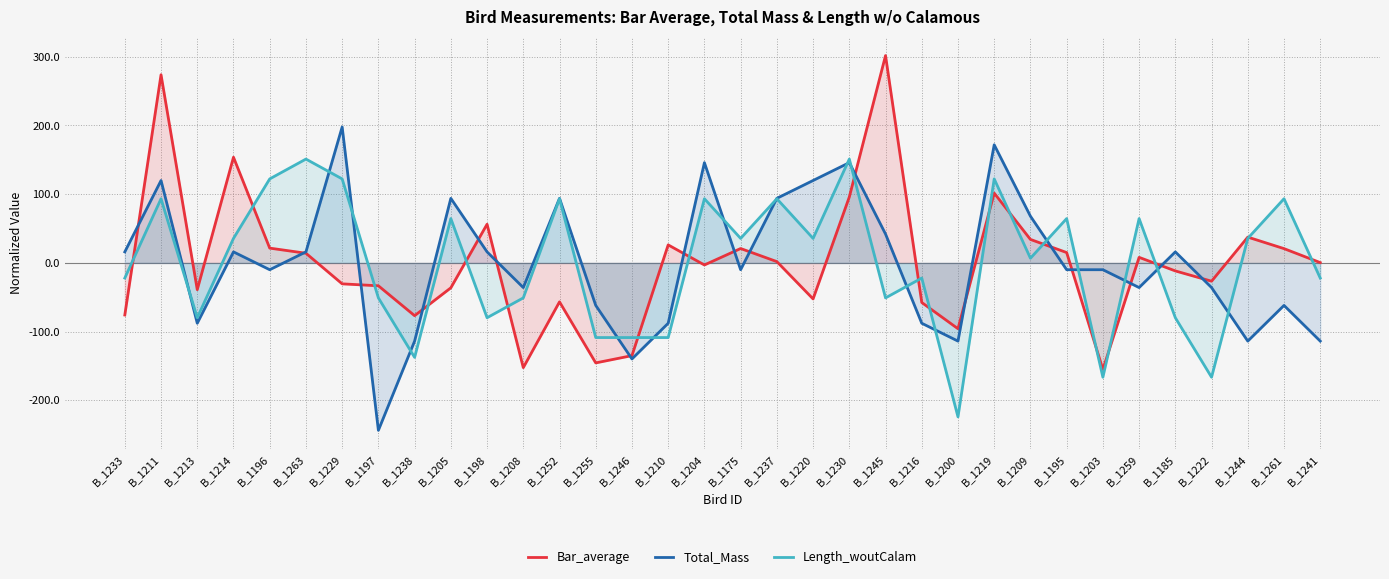

How many data points in Bar_average are less than 0?

17